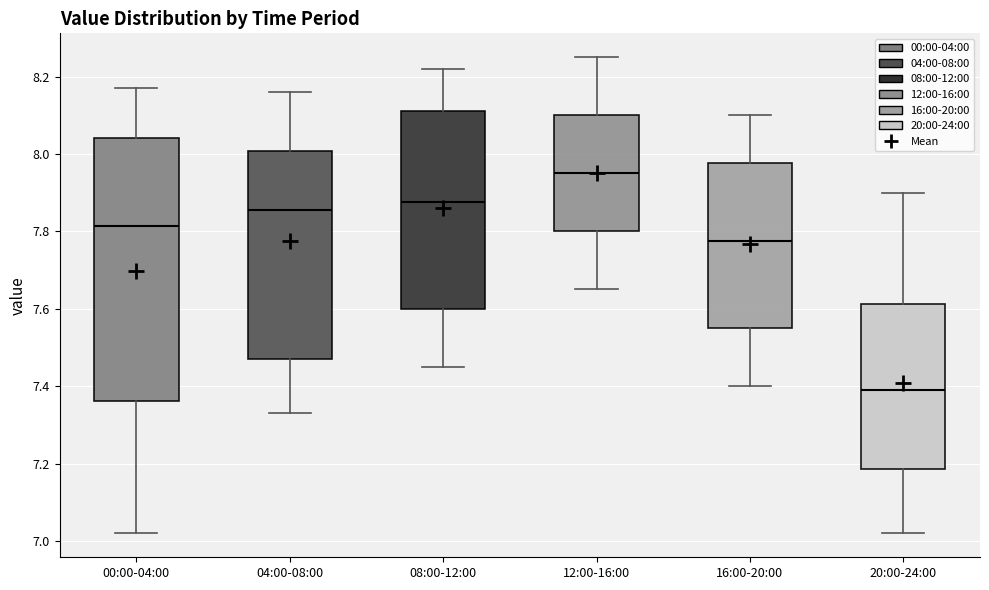

Comparing the boxes themselves (not the whiskers), which one is the tallest?

00:00-04:00